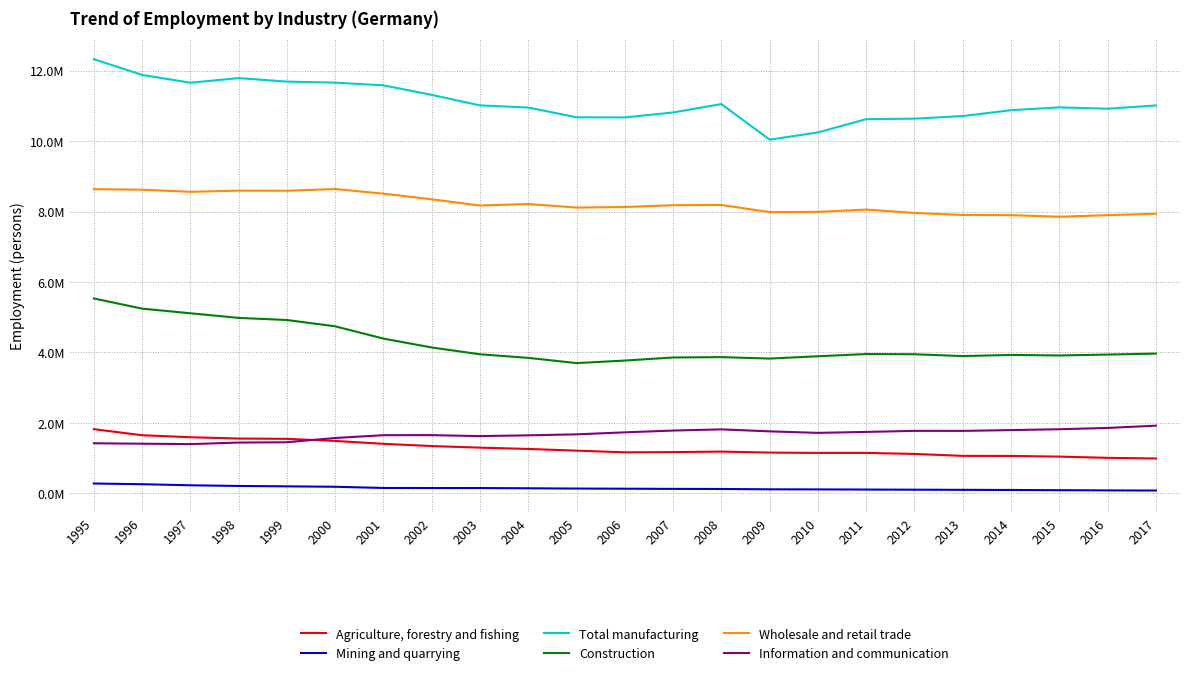

Does the chart have visible grid lines?

Yes